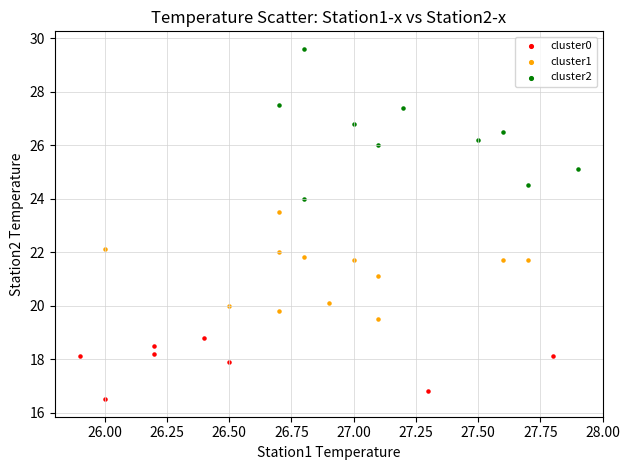

Which series reaches the minimum Y coordinate?

cluster0